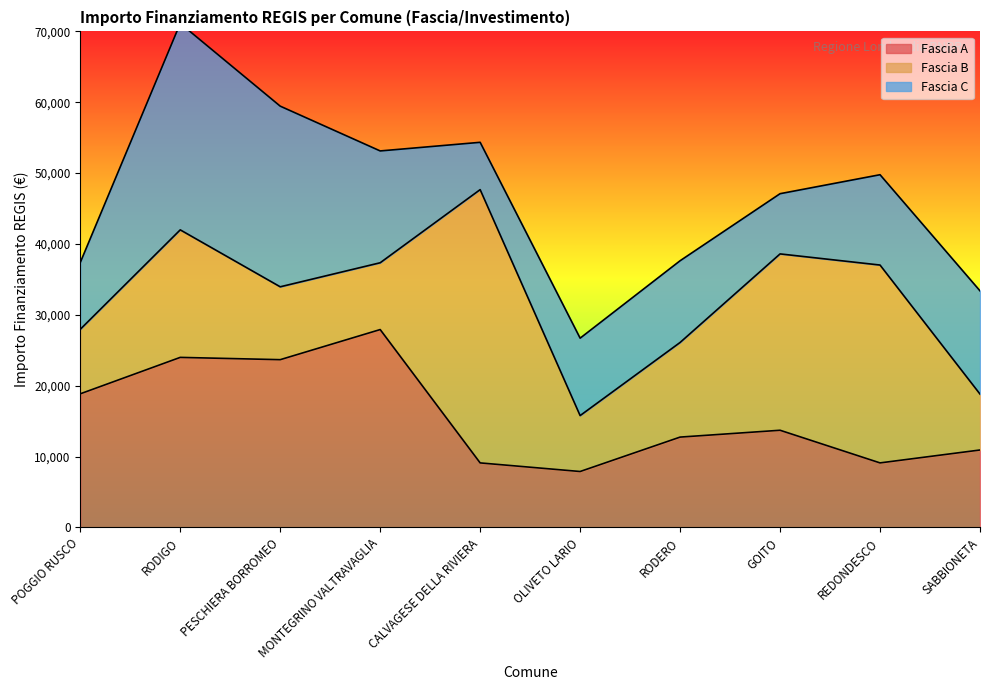

Which category has the lowest value in the Fascia B series?

OLIVETO LARIO